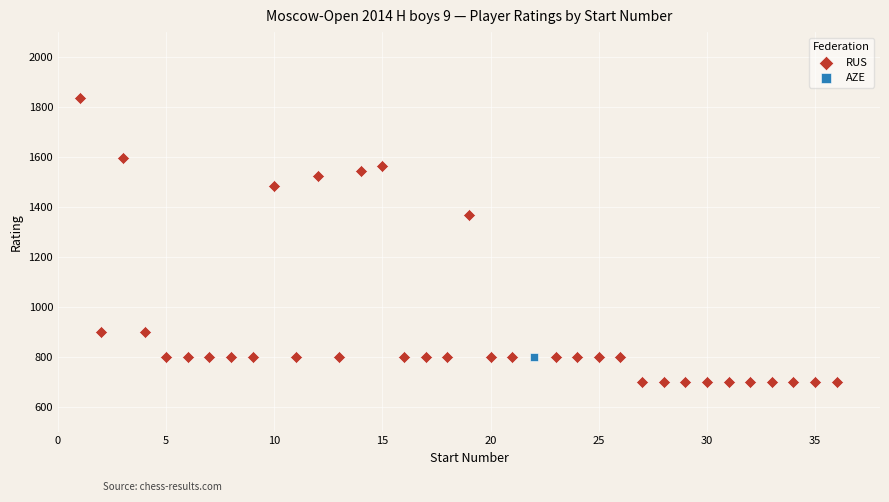

What are all the series names shown in the legend?

RUS, AZE